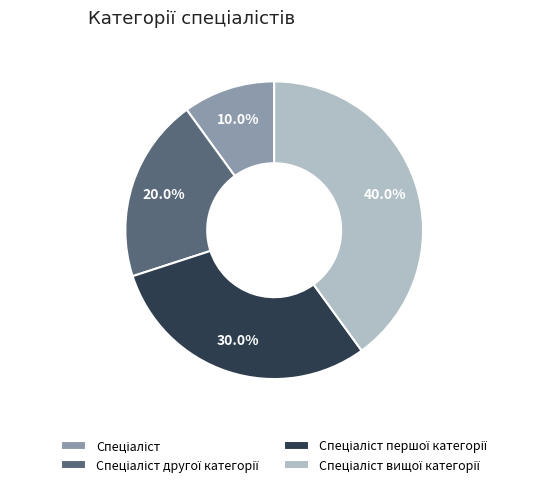

Is there a majority slice in this chart?

No